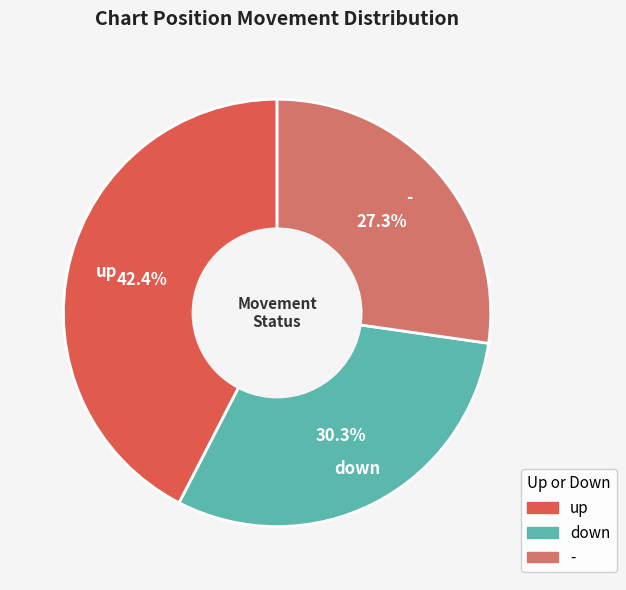

Combined, do - and up account for over 50%?

Yes